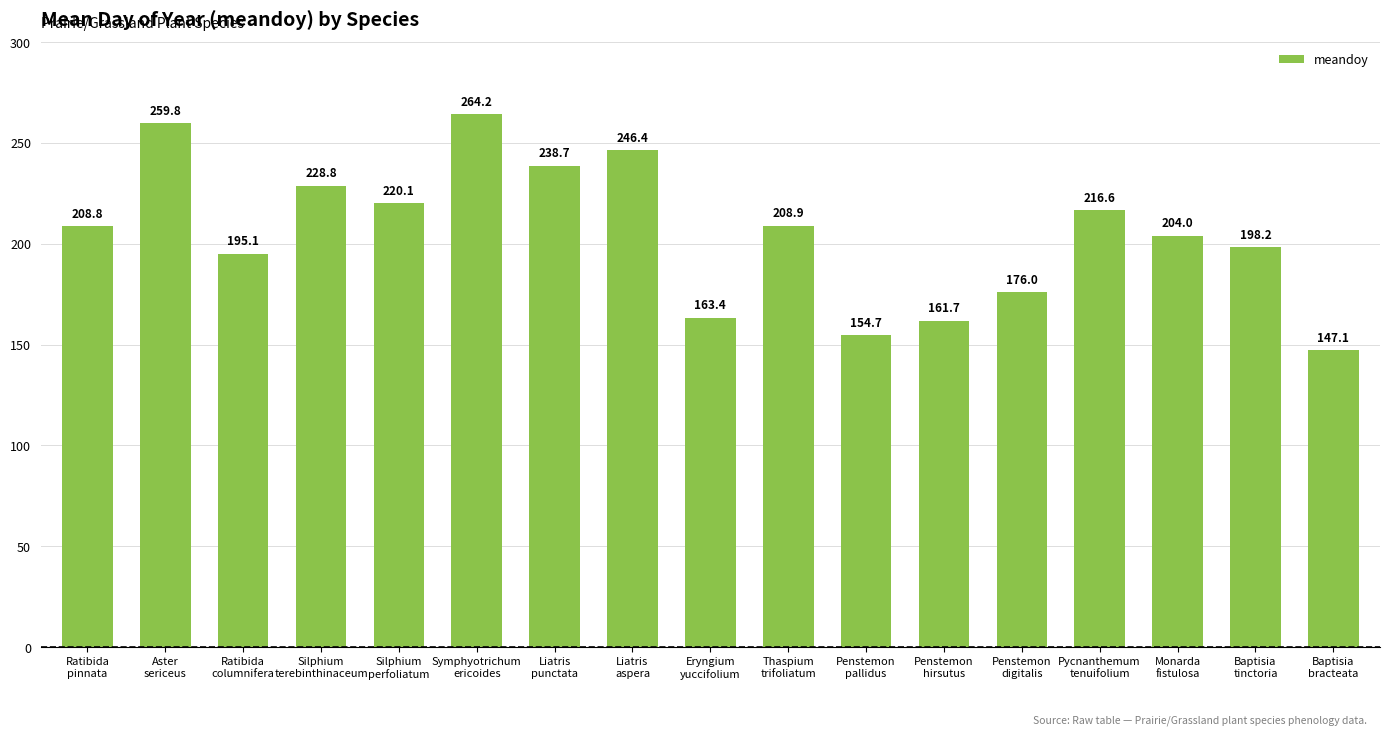

What is the label of the 11th bar from the left?

Penstemon
pallidus